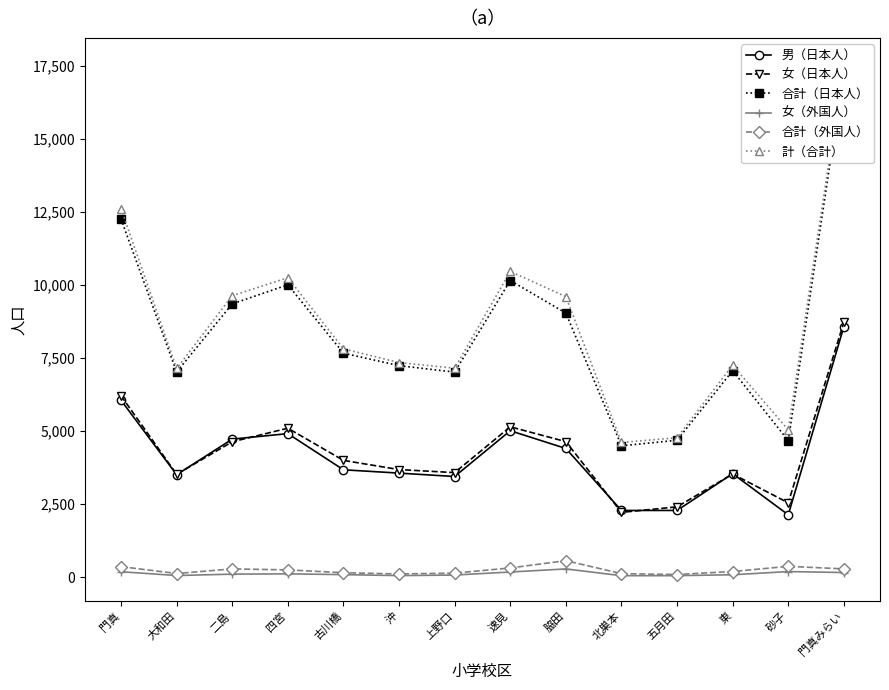

Reading left to right, transcribe all the data shown in this chart.

男（日本人）: 門真=6051	大和田=3503	二島=4722	四宮=4910	古川橋=3672	沖=3558	上野口=3442	速見=5009	脇田=4402	北巣本=2279	五月田=2280	東=3539	砂子=2130	門真みらい=8572
女（日本人）: 門真=6206	大和田=3517	二島=4631	四宮=5095	古川橋=3994	沖=3679	上野口=3575	速見=5143	脇田=4636	北巣本=2214	五月田=2403	東=3527	砂子=2541	門真みらい=8732
合計（日本人）: 門真=12257	大和田=7020	二島=9353	四宮=10005	古川橋=7666	沖=7237	上野口=7017	速見=10152	脇田=9038	北巣本=4493	五月田=4683	東=7066	砂子=4671	門真みらい=17304
女（外国人）: 門真=181	大和田=51	二島=99	四宮=109	古川橋=82	沖=49	上野口=68	速見=172	脇田=277	北巣本=46	五月田=47	東=78	砂子=187	門真みらい=154
合計（外国人）: 門真=356	大和田=120	二島=278	四宮=245	古川橋=147	沖=105	上野口=134	速見=311	脇田=561	北巣本=115	五月田=86	東=189	砂子=366	門真みらい=279
計（合計）: 門真=12613	大和田=7140	二島=9631	四宮=10250	古川橋=7813	沖=7342	上野口=7151	速見=10463	脇田=9599	北巣本=4608	五月田=4769	東=7255	砂子=5037	門真みらい=17583